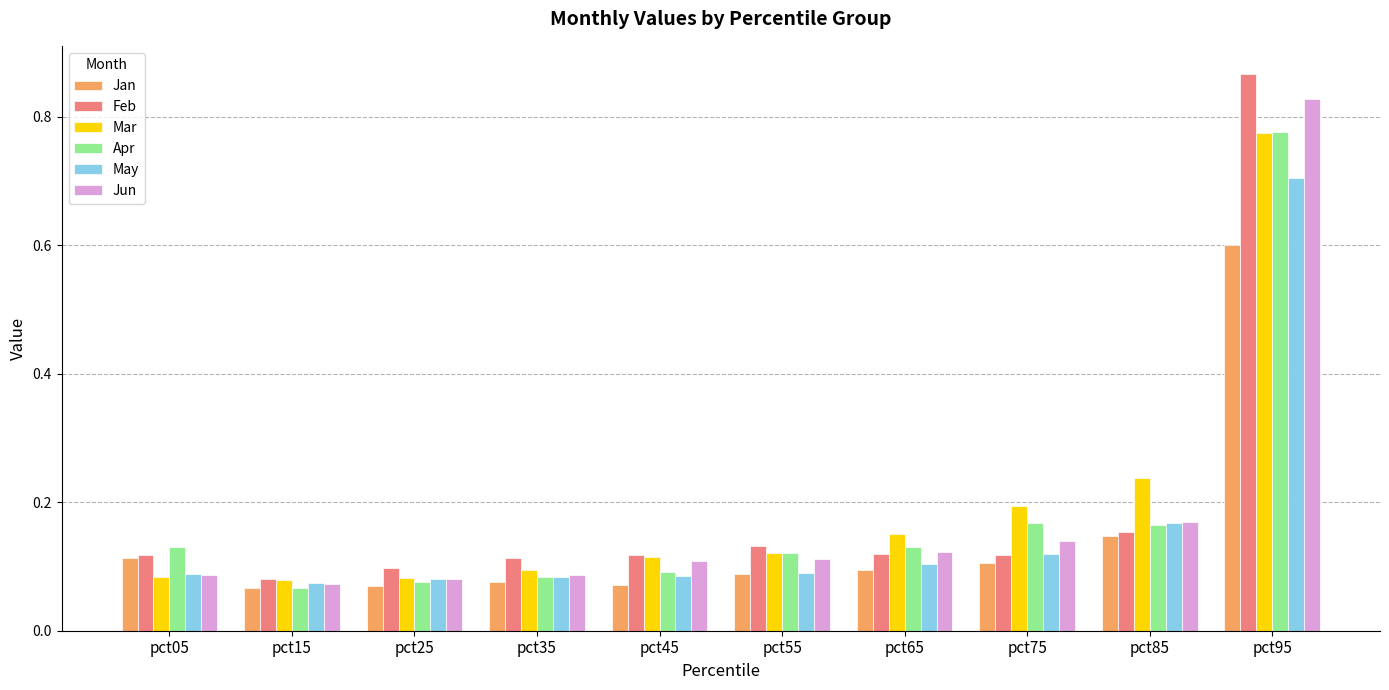

At which label is Apr closest to 0?

pct15